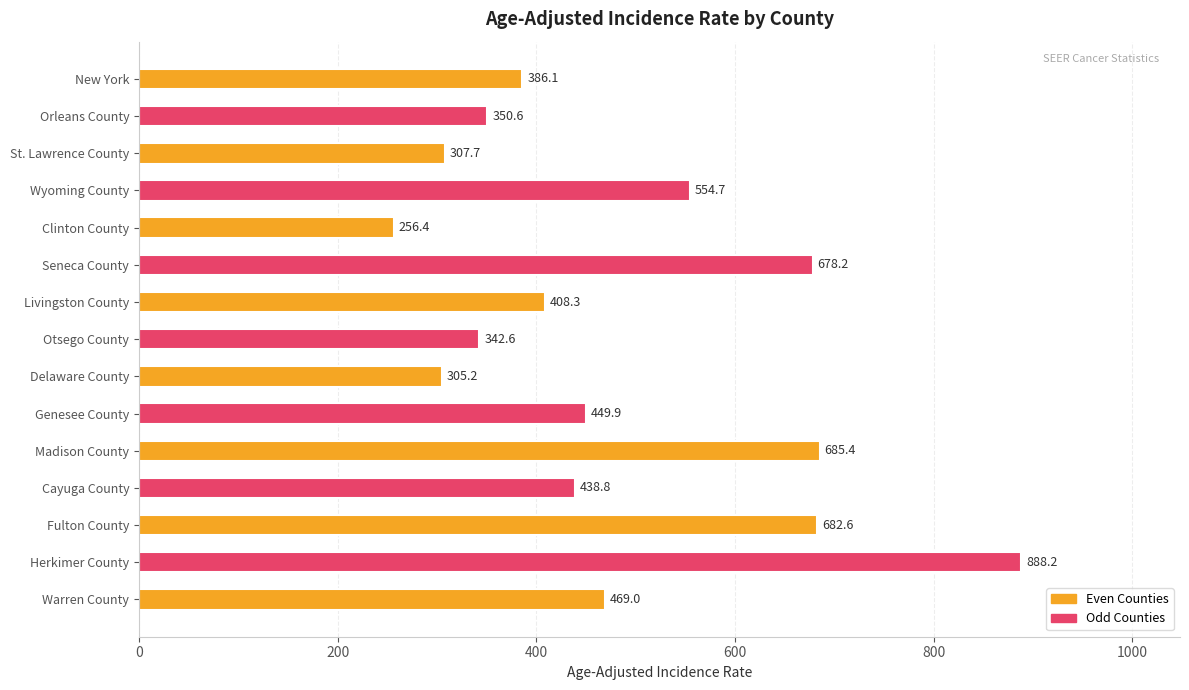

What is the greatest value displayed?

888.2